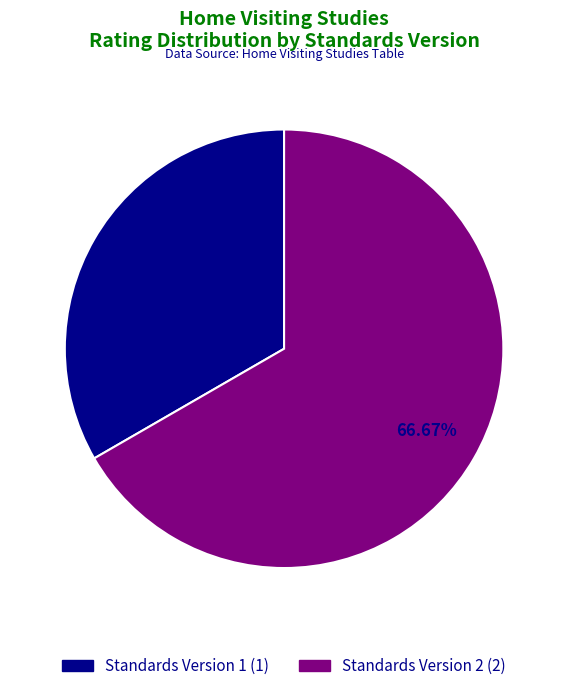

Does any single category account for the majority?

Yes